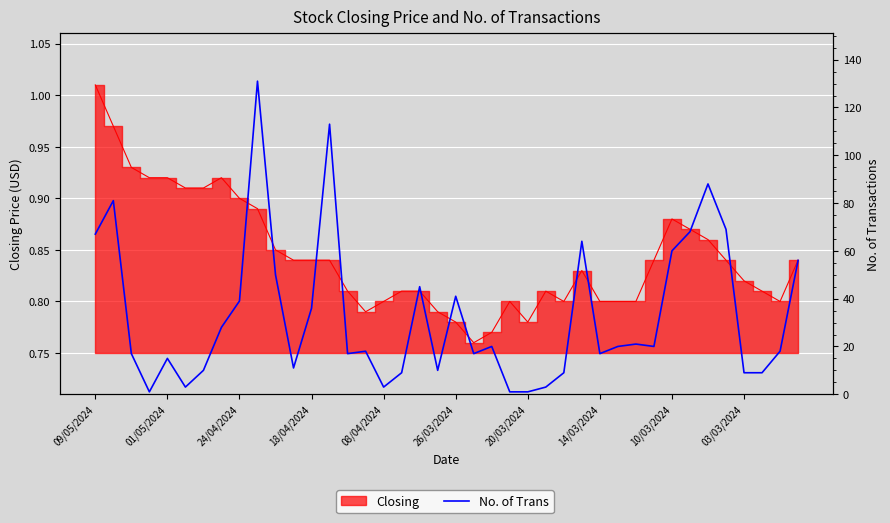

What is the label of the 40th point from the right?

09/05/2024